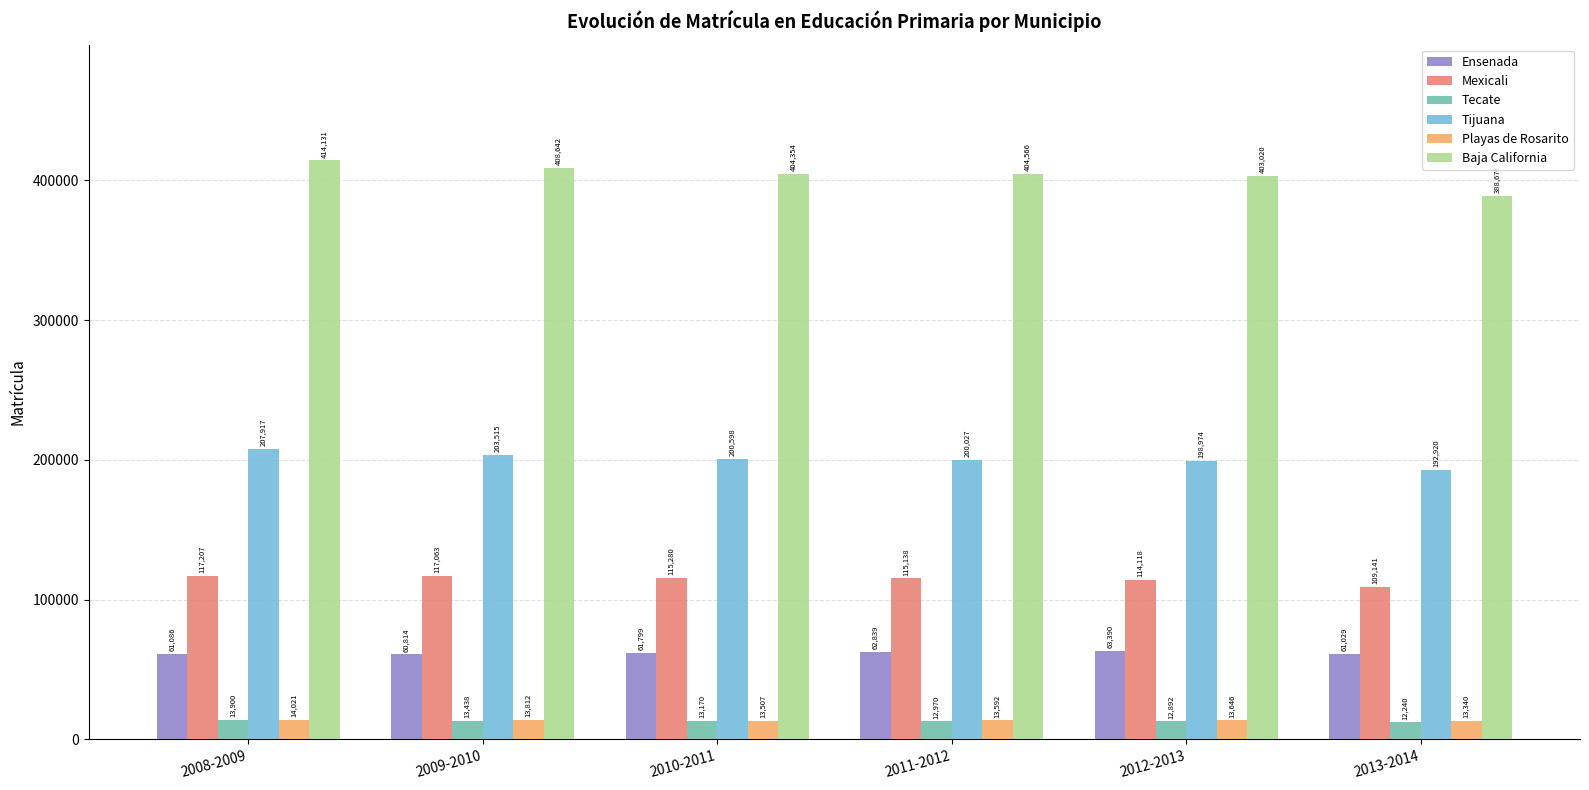

Which series changed the most between 2008-2009 and 2009-2010?

Baja California